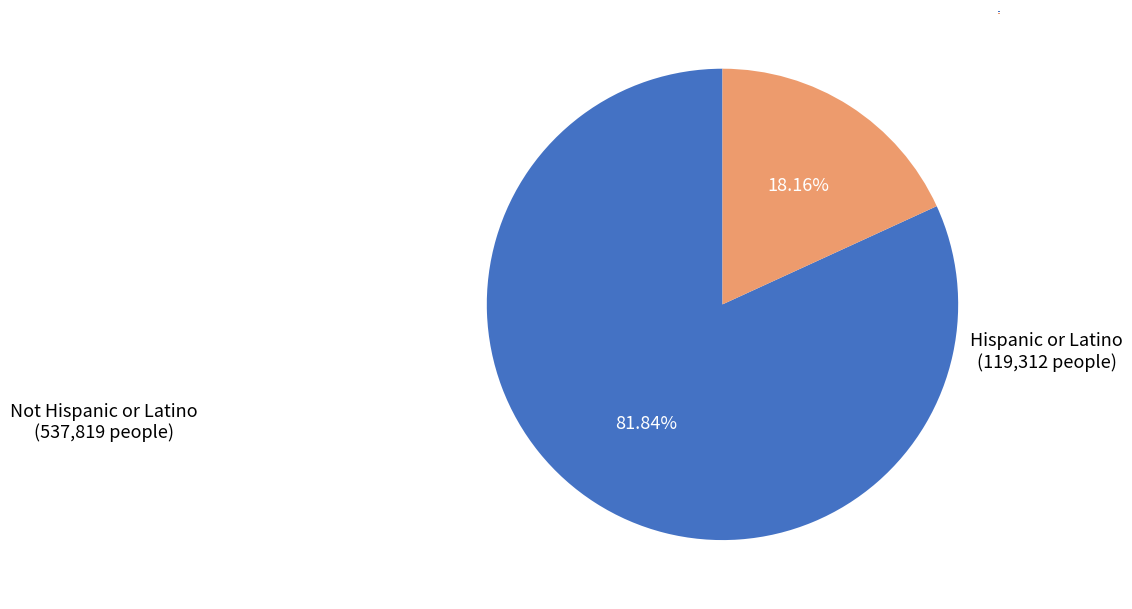

What is the majority slice?

Not Hispanic or Latino